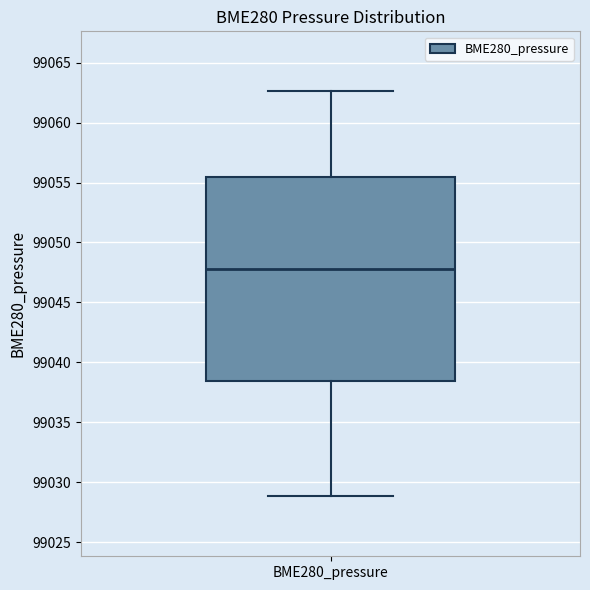

Read this box plot against the y-axis: the position of the median line, the range covered by the box, and the ends of both whiskers. The values are not printed on the chart, so give them approximately, as read against the axis.

median 99048.0, box 99038.5 to 99055.5, whiskers 99029.0 to 99062.5